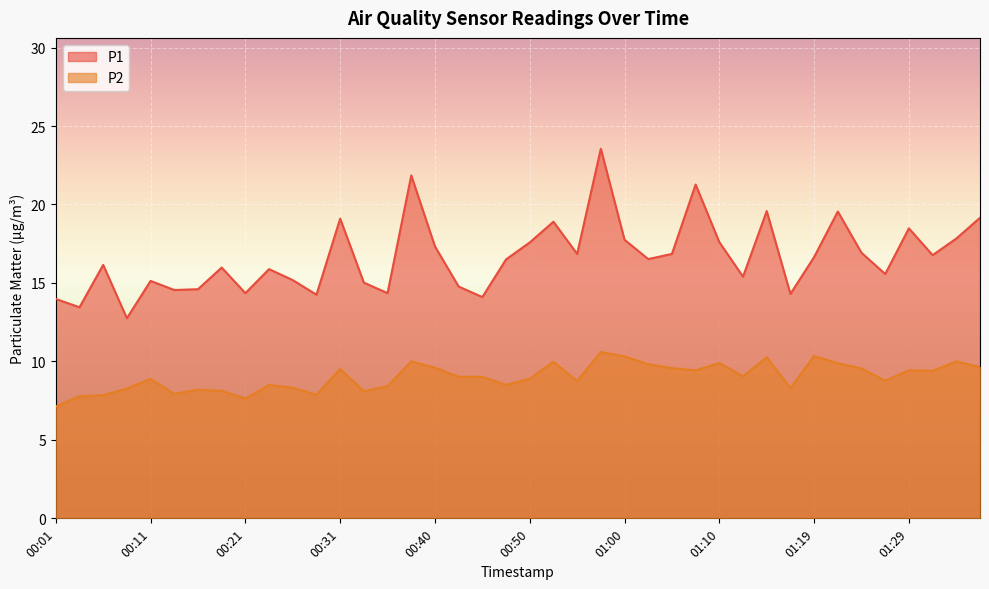

True or false: P1 and P2 intersect in this chart.

False